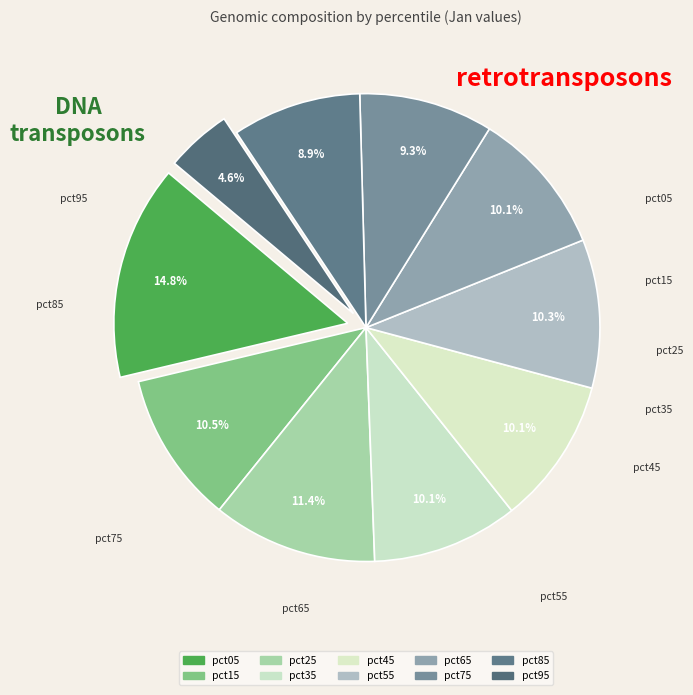

How many segments does this pie chart have?

10